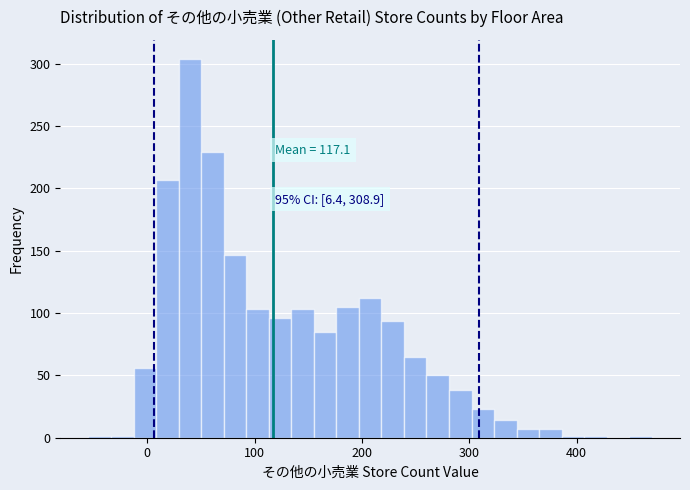

Around what value on the x-axis is the tallest bar? Give the approximate position of its centre, as read against the axis.

40